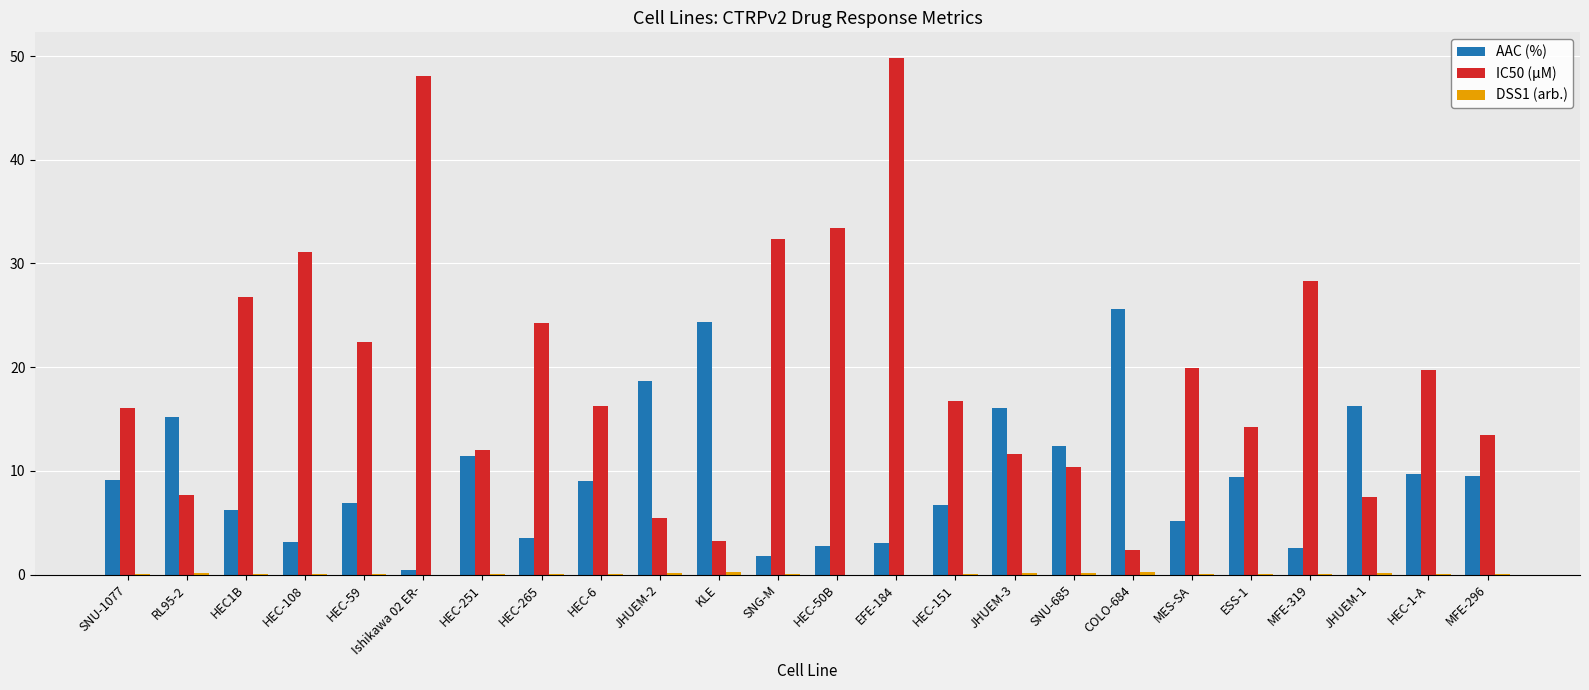

The value of IC50 (µM) at Ishikawa 02 ER- is 48.1. True or false?

True